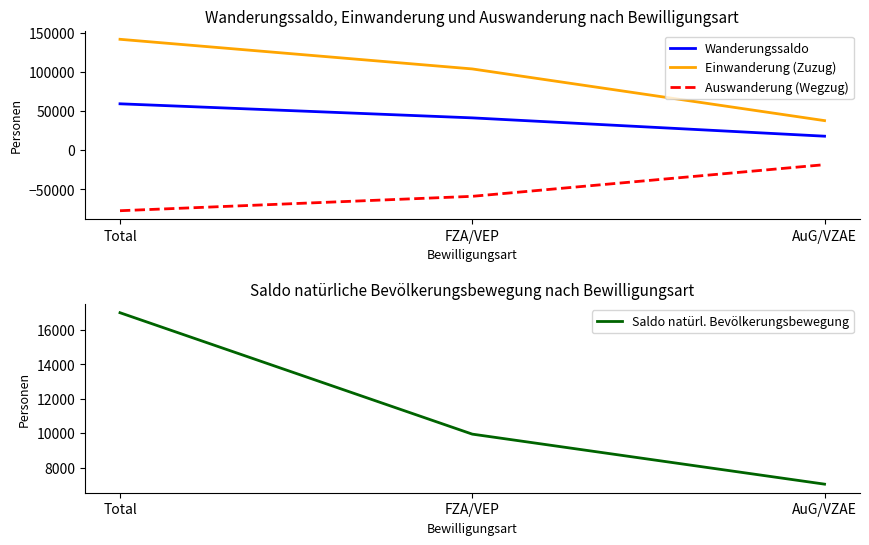

How many lines are shown in the chart?

4